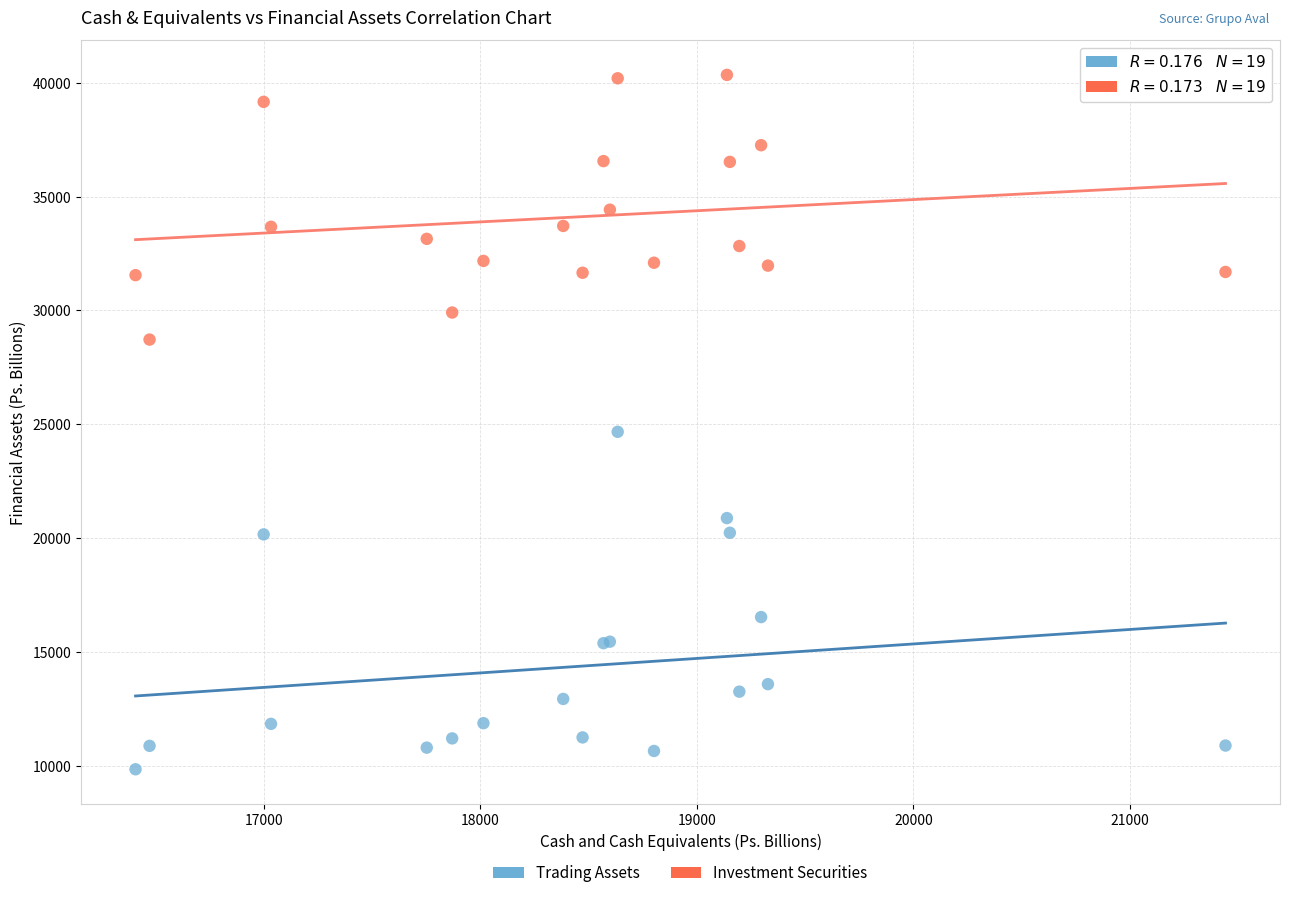

Which series reaches the maximum Y coordinate?

Investment Securities